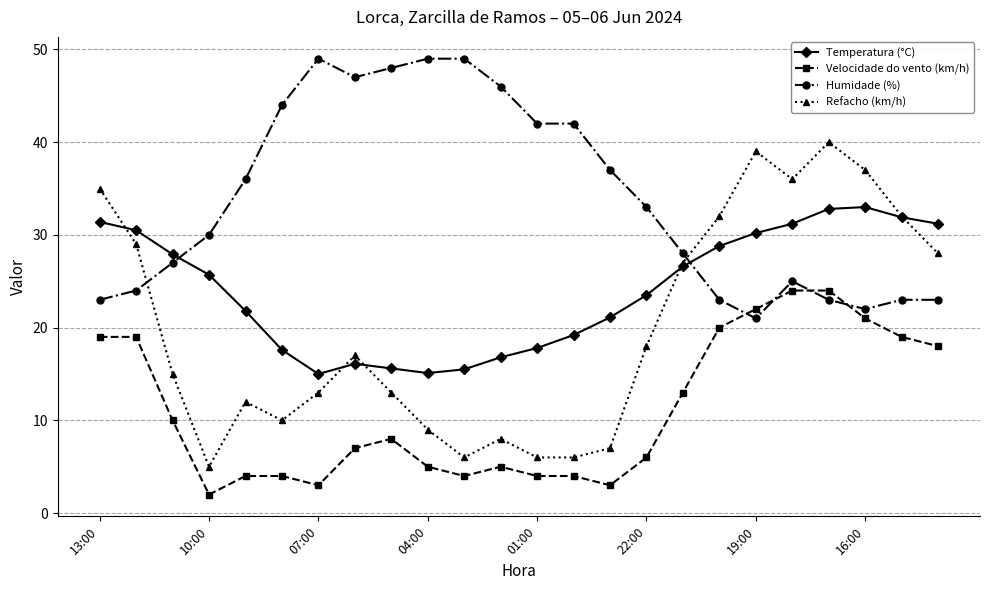

What is the lowest value of the Refacho (km/h) series?

5.0